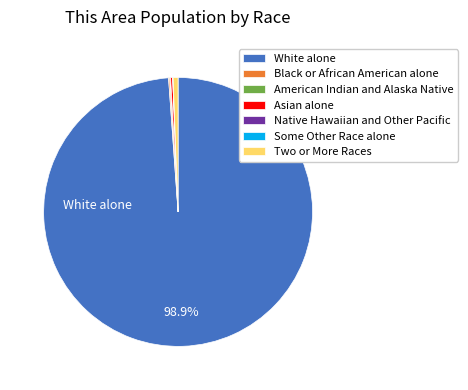

Between White alone and Two or More Races, which is larger?

White alone